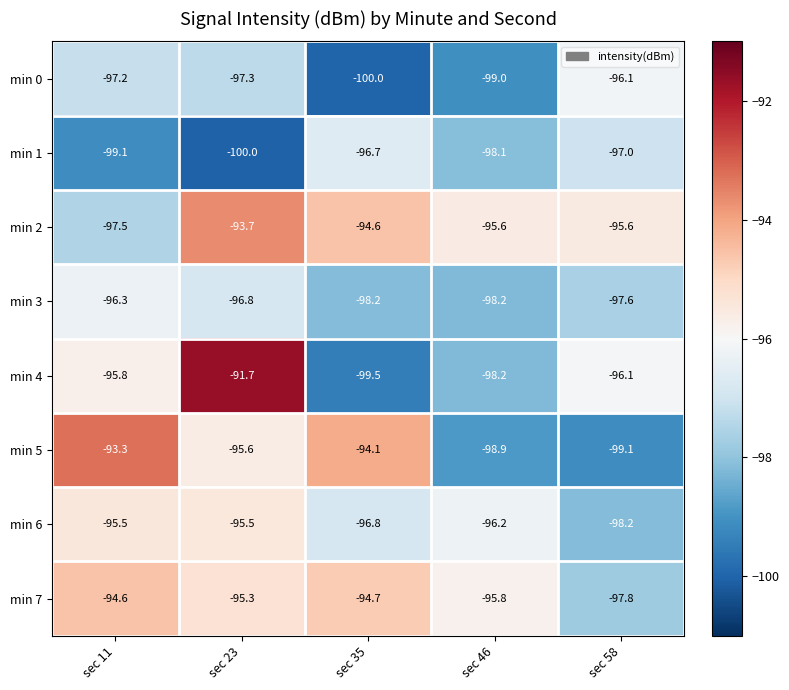

What is the sum of all min 7 values?

-478.2